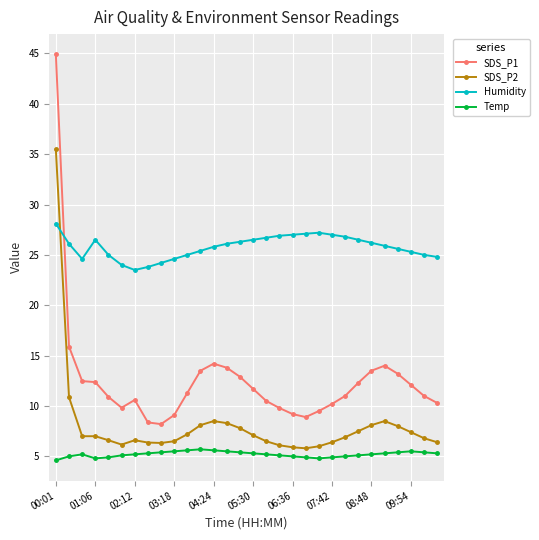

What is the smallest value displayed?

4.6